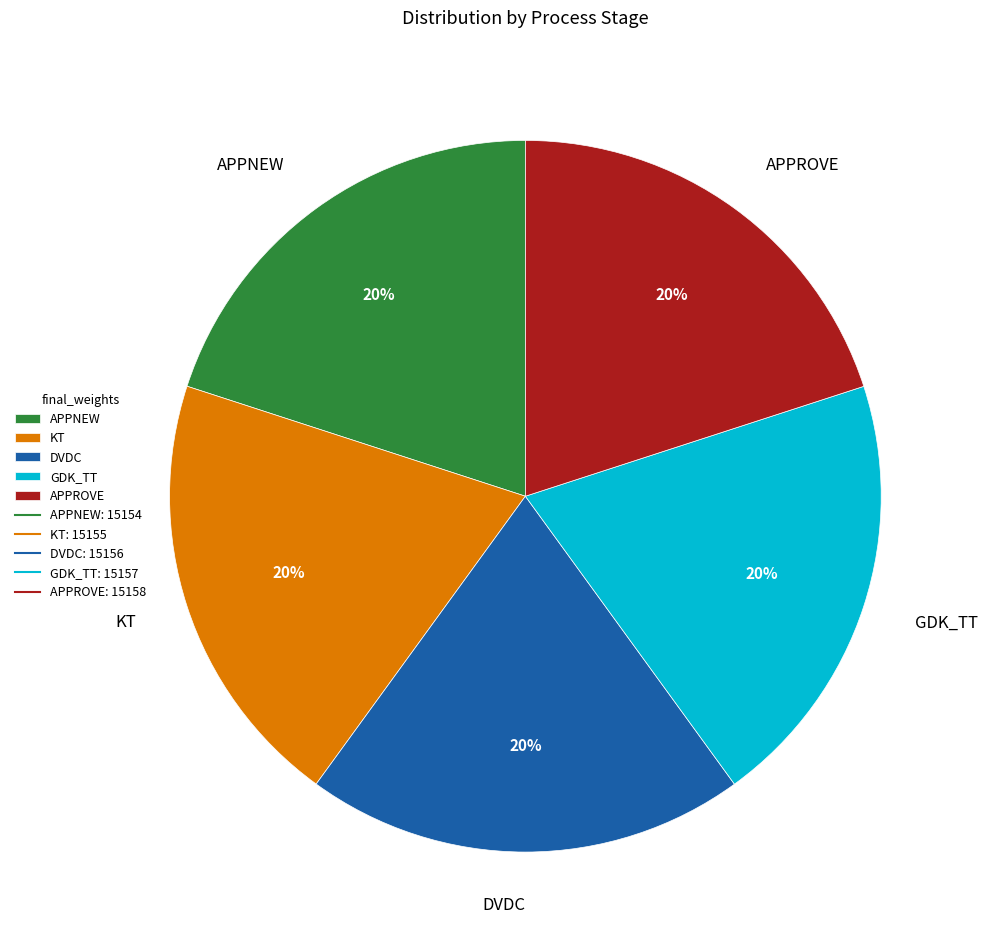

Does KT account for over 50% of the chart?

No